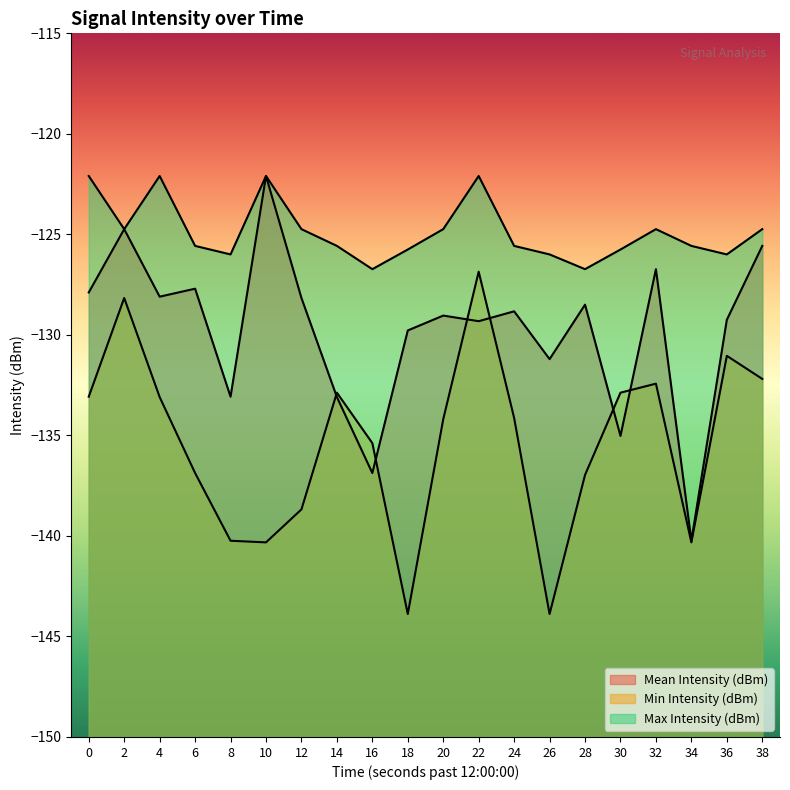

True or false: Min Intensity (dBm) and Max Intensity (dBm) cross at least once.

False